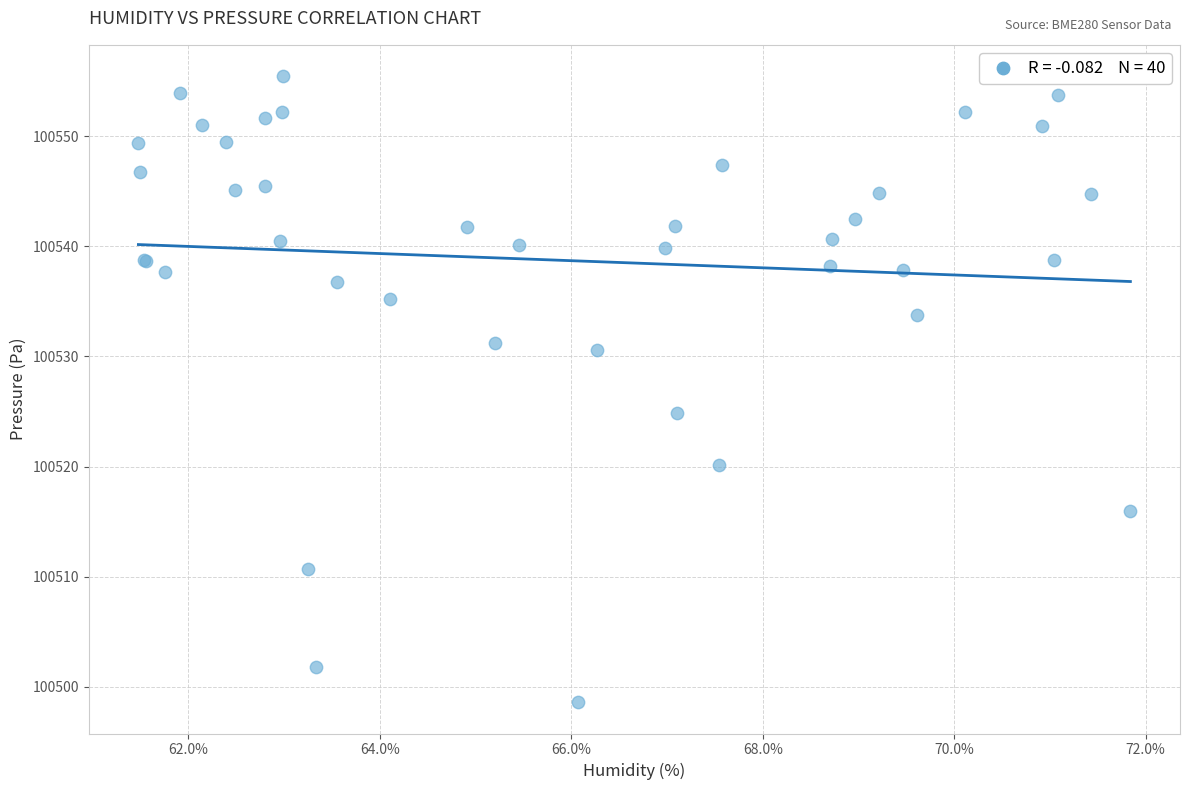

What Y value in the scatter plot is closest to 100527?

100524.8